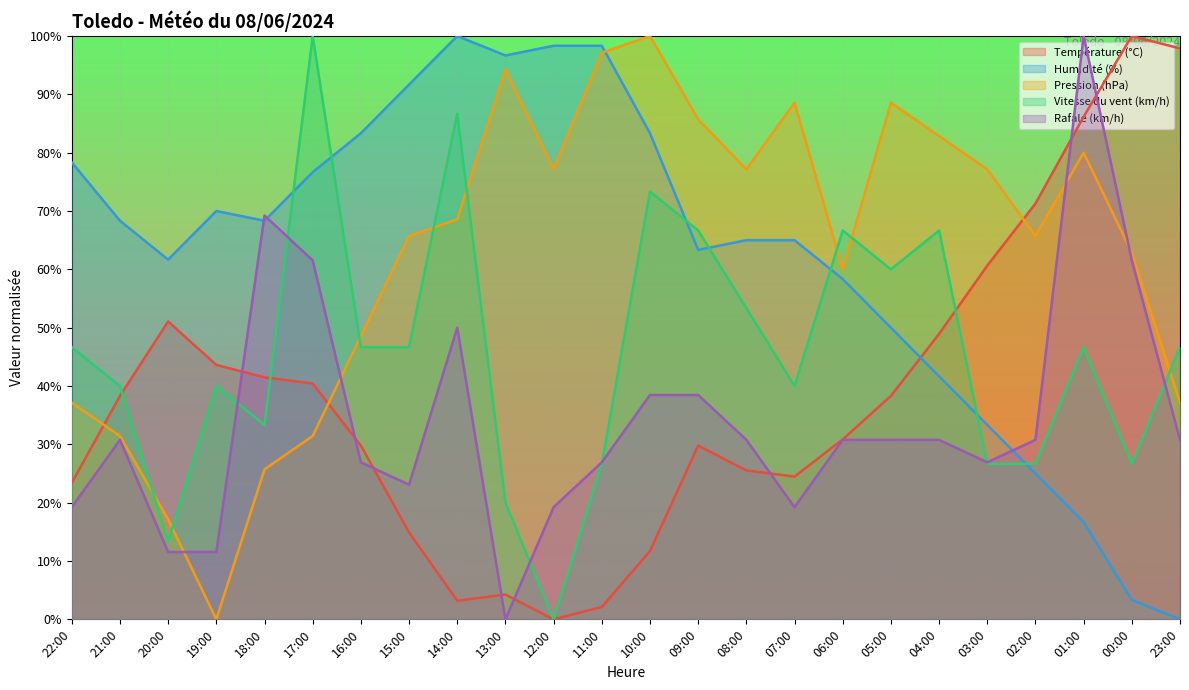

How many lines are shown in the chart?

5